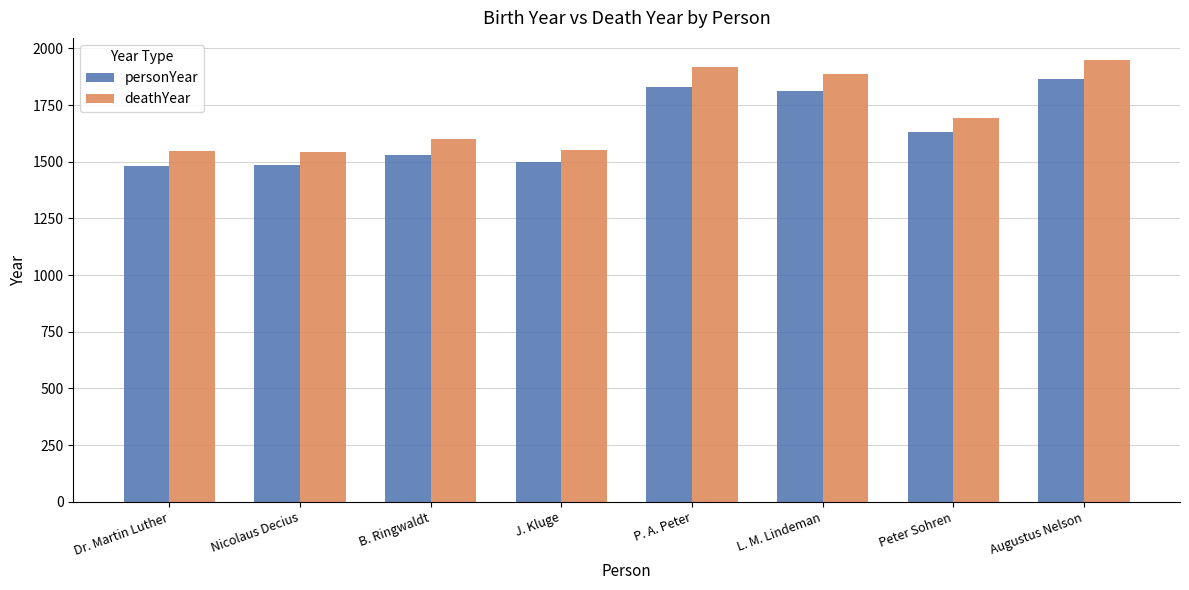

What is the maximum value for personYear?

1863